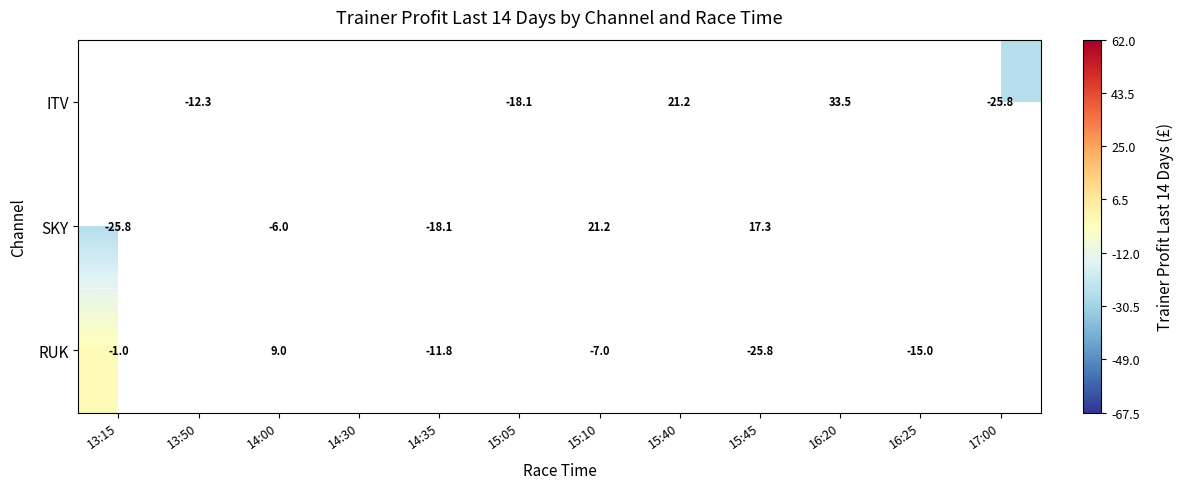

Is the value of RUK at 16:25 greater than the value of SKY at 15:45?

No